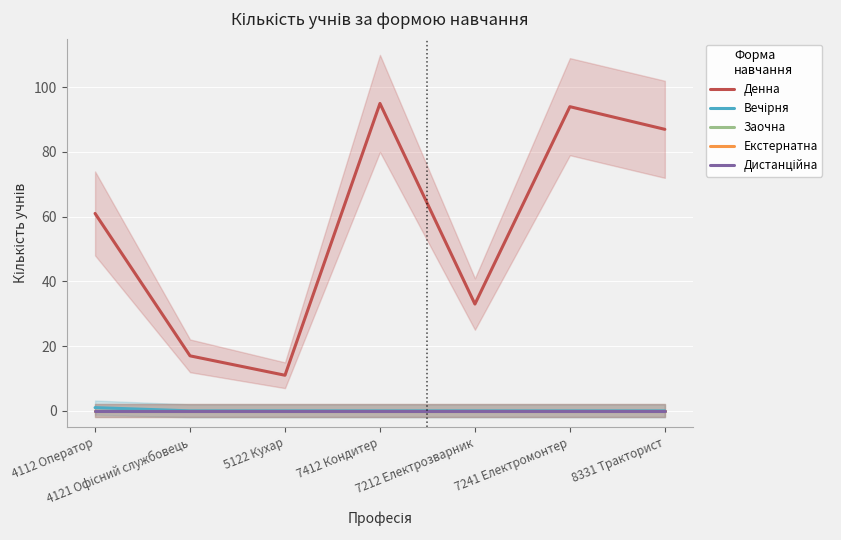

What is the greatest value displayed?

95